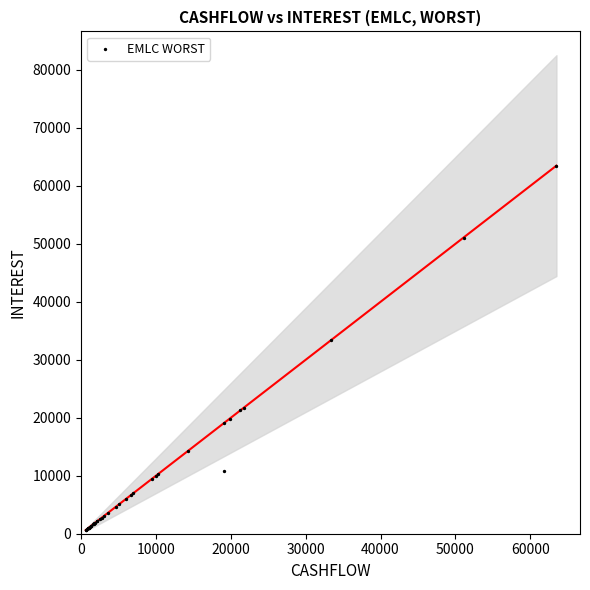

What Y value in the scatter plot is closest to 32055?

33378.0